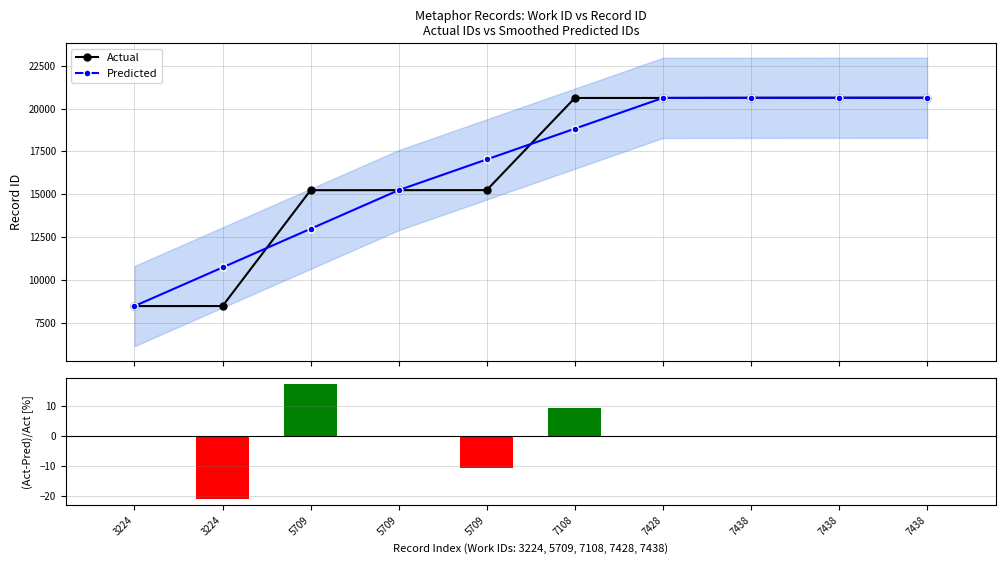

True or false: Predicted has a value of 8466.0 at 3224.

True